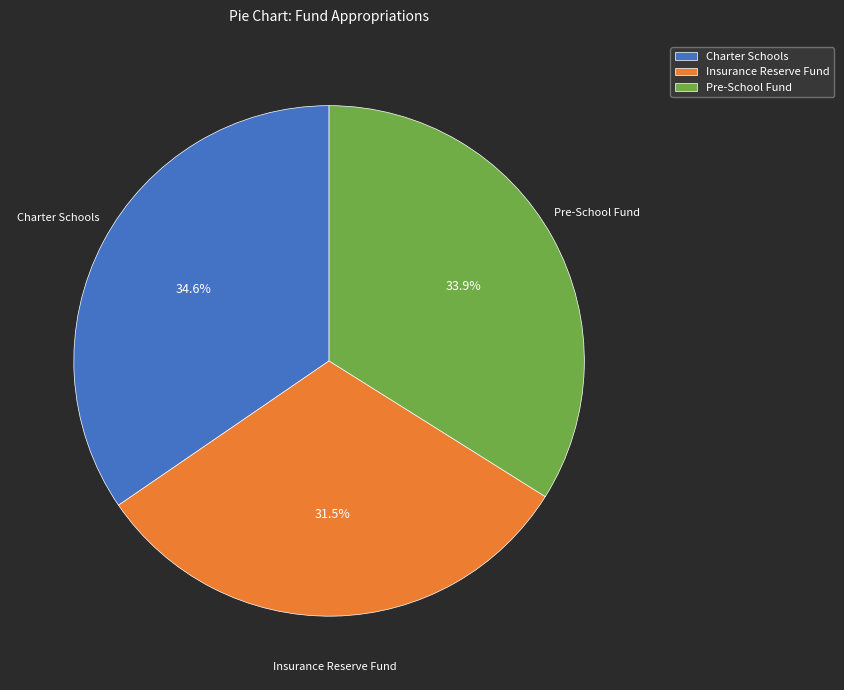

To the nearest percent, what portion does Charter Schools represent?

35%